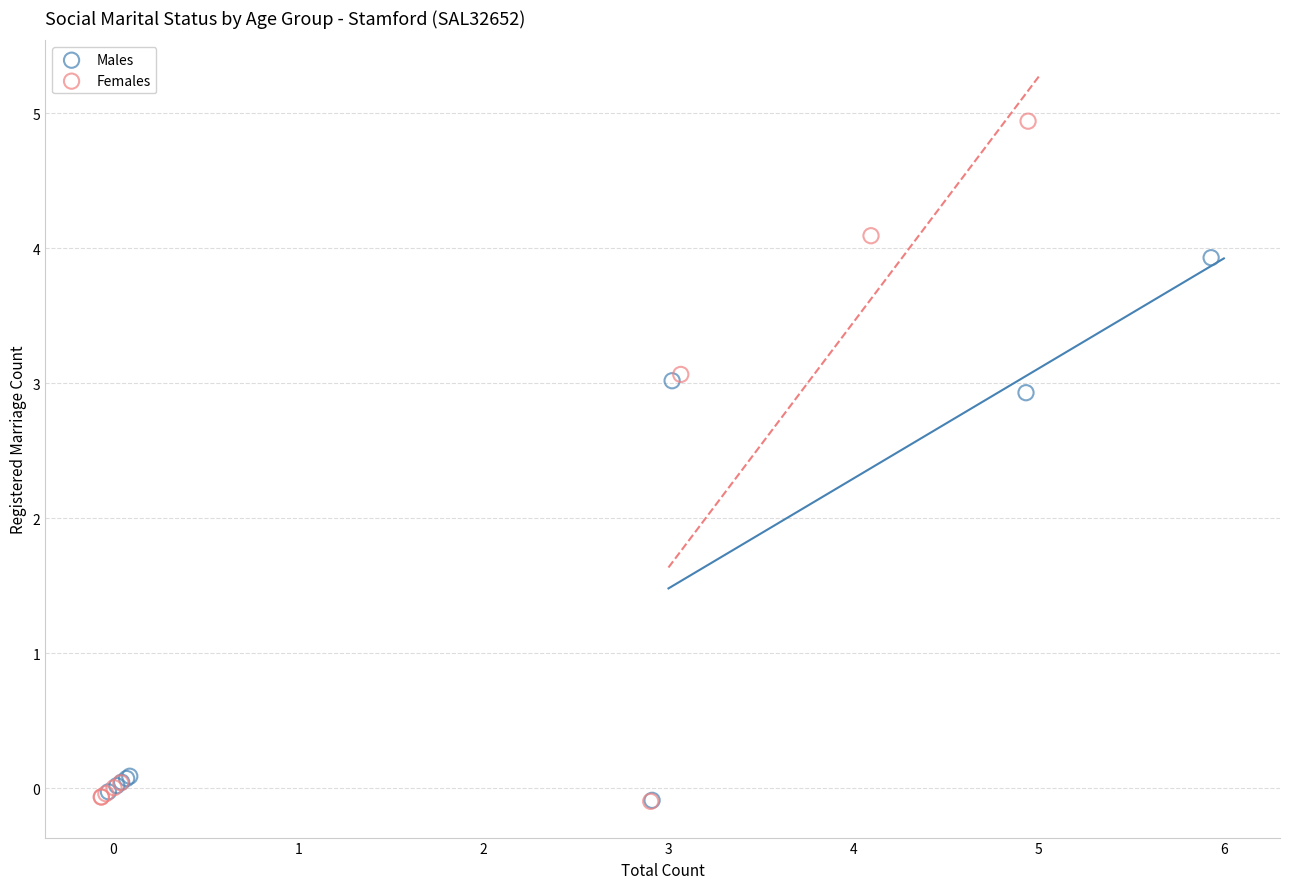

Which series has the largest Y range (max minus min)?

Females